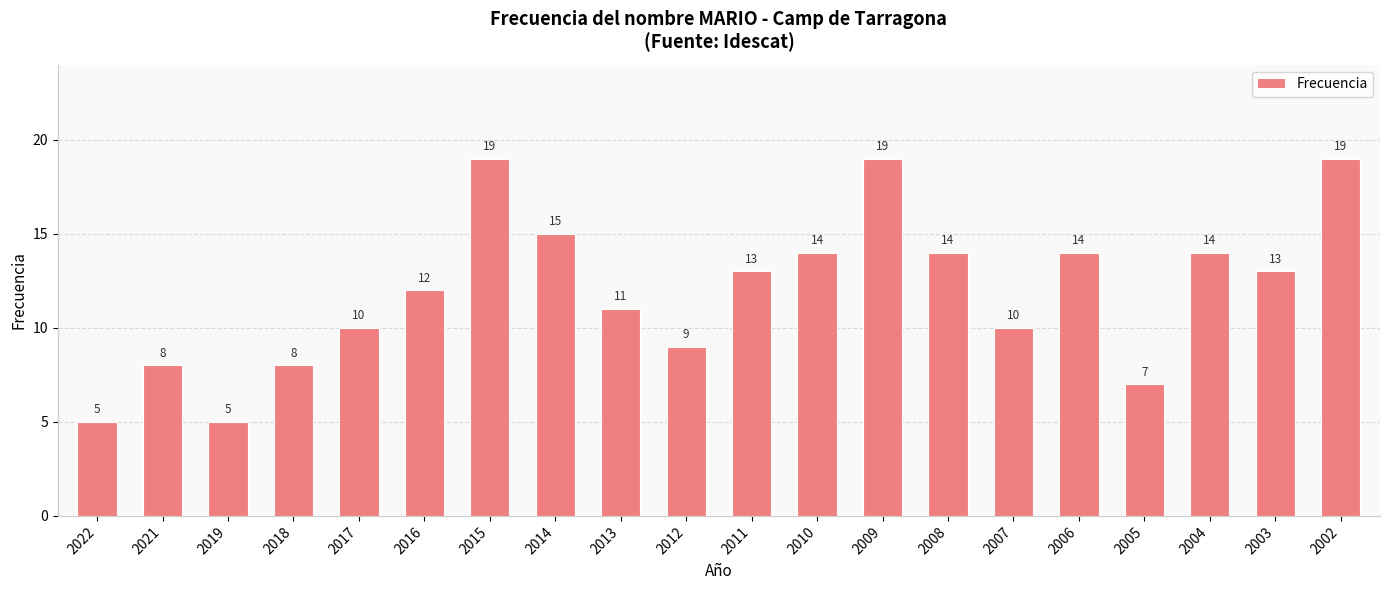

What is the value of the 8th bar from the left?

15